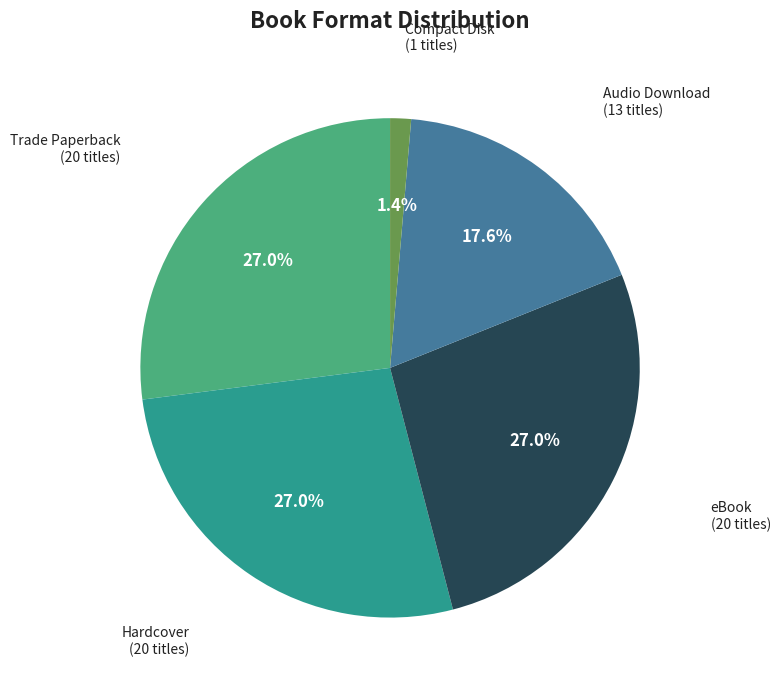

To the nearest percent, what percentage of the pie is eBook?

27%